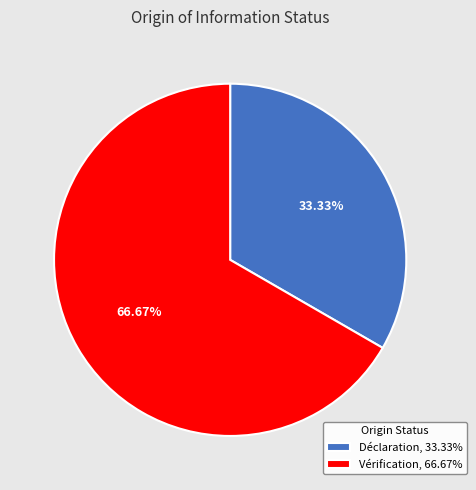

How many segments does this pie chart have?

2